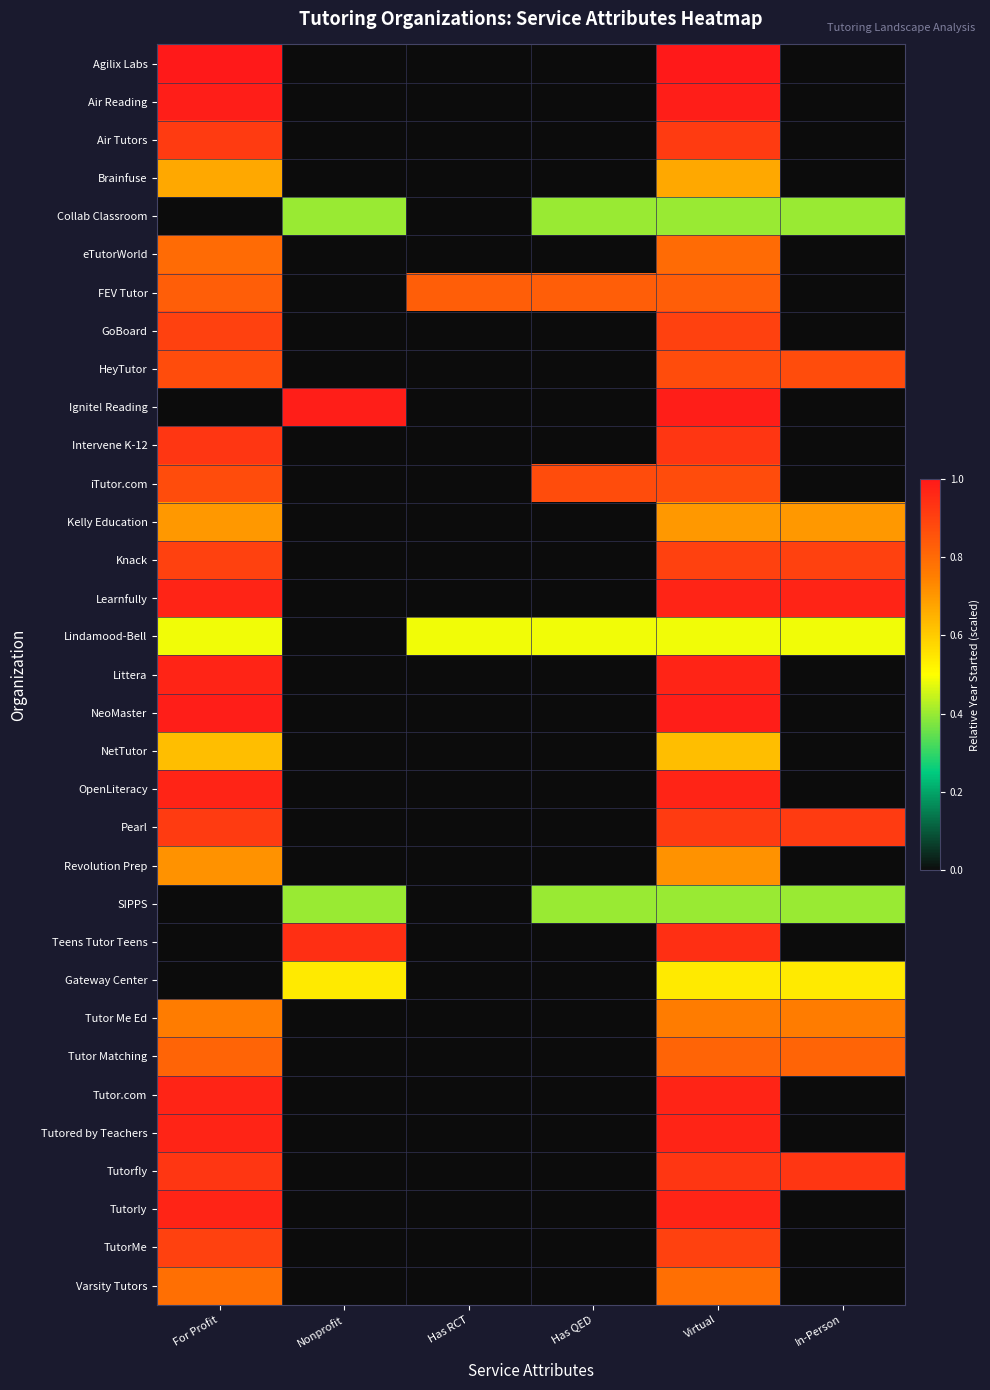

Rank the series by their maximum value, from lowest to highest.

Collab Classroom, SIPPS, Lindamood-Bell, Gateway Center, NetTutor, Brainfuse, Kelly Education, Revolution Prep, Tutor Me Ed, Varsity Tutors, eTutorWorld, Tutor Matching, FEV Tutor, HeyTutor, iTutor.com, GoBoard, Knack, TutorMe, Air Tutors, Pearl, Intervene K-12, Tutorfly, Teens Tutor Teens, Learnfully, Littera, OpenLiteracy, Tutor.com, Tutored by Teachers, Tutorly, Air Reading, Ignite! Reading, NeoMaster, Agilix Labs